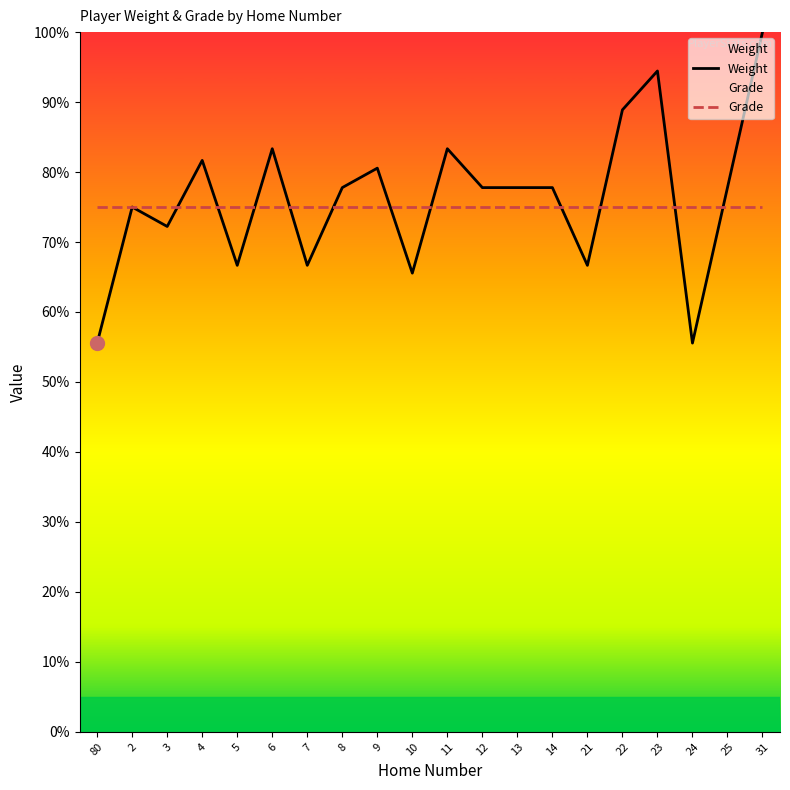

Which series has the largest range (max minus min)?

Weight